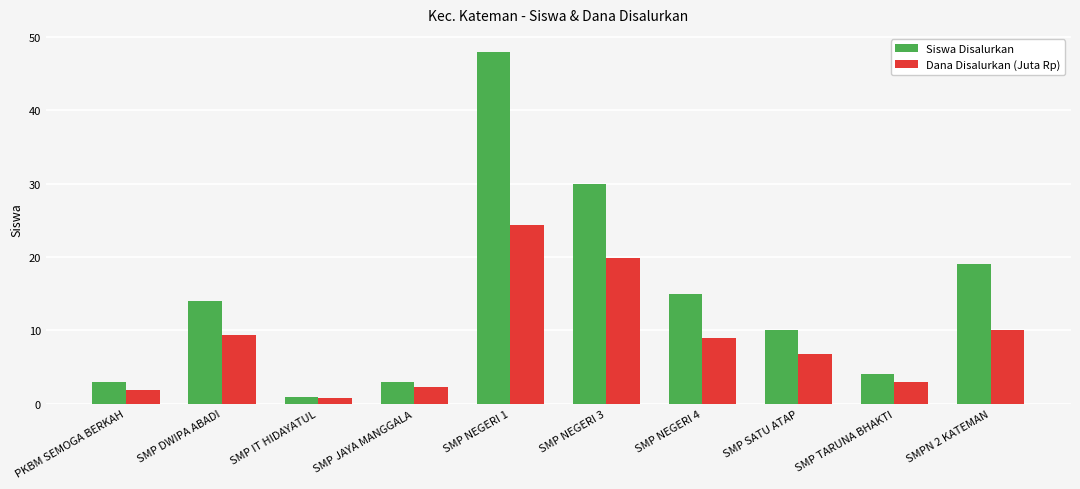

True or false: Dana Disalurkan (Juta Rp) has a value of 2.2 at SMP JAYA MANGGALA.

True